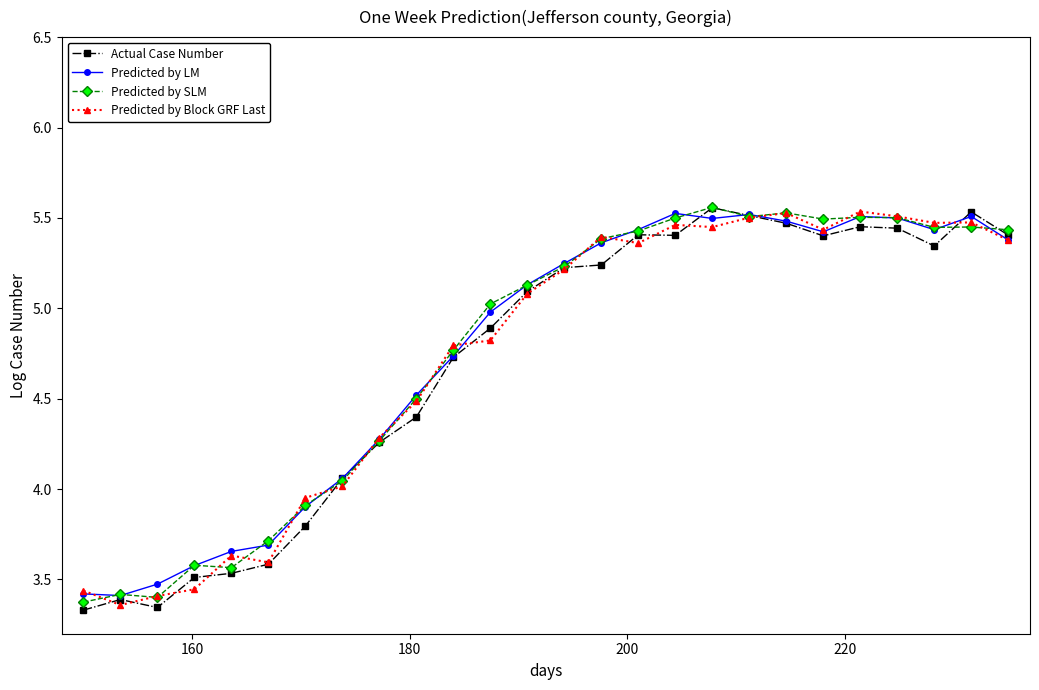

How many lines are shown in the chart?

4